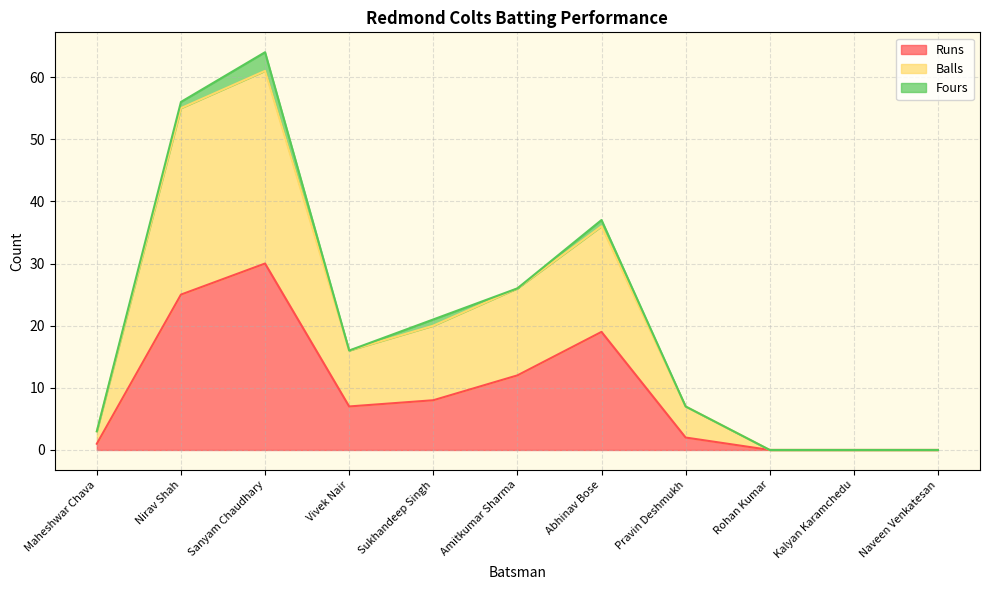

At which label does Runs reach its peak?

Sanyam Chaudhary